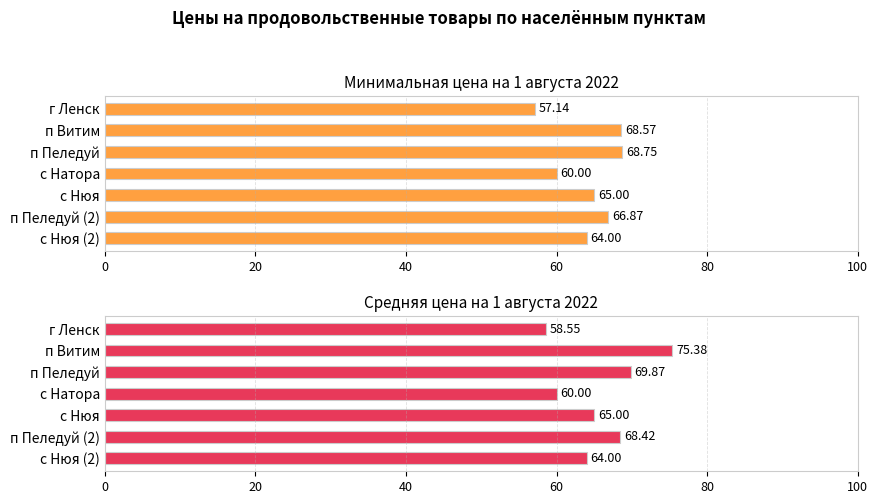

How many data points does each series have?

7